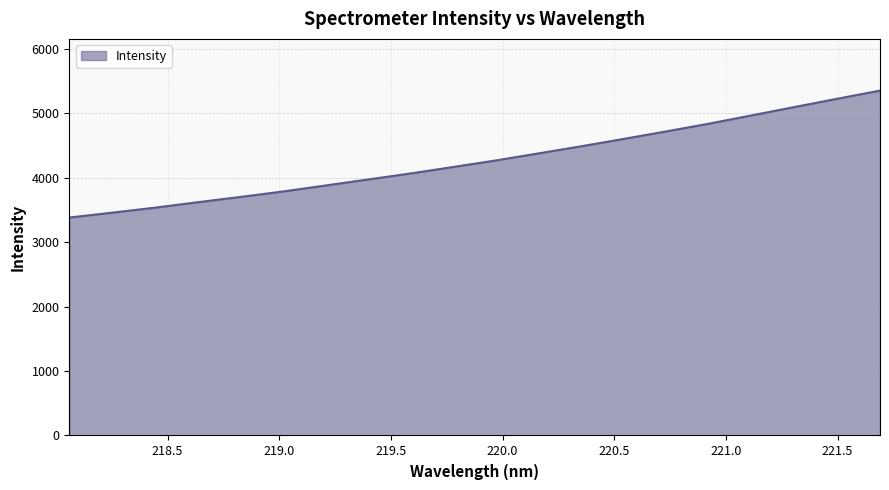

What is the smallest value displayed?

3380.7